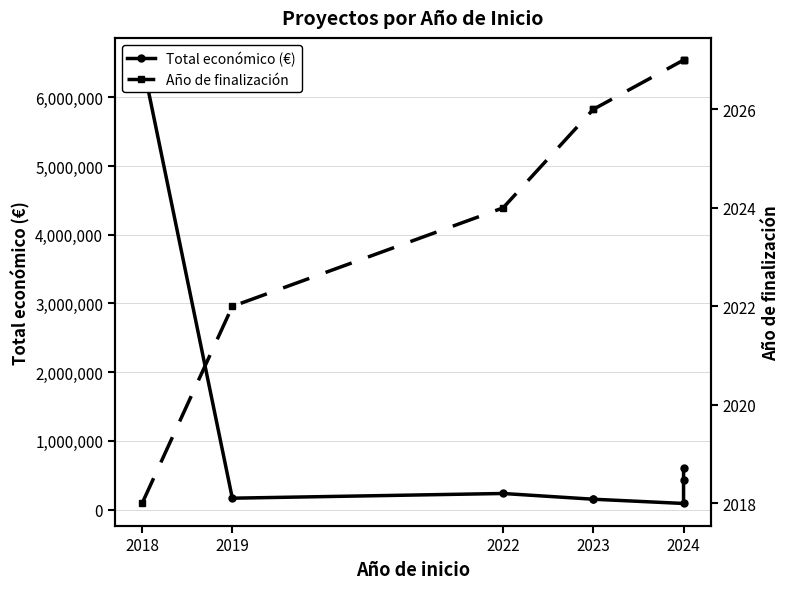

Is it true that Año de finalización equals 2780 at 2019?

False